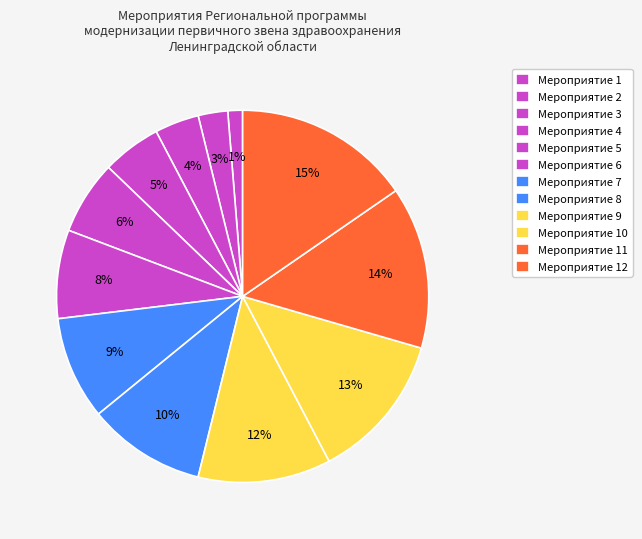

Is there a majority slice in this chart?

No